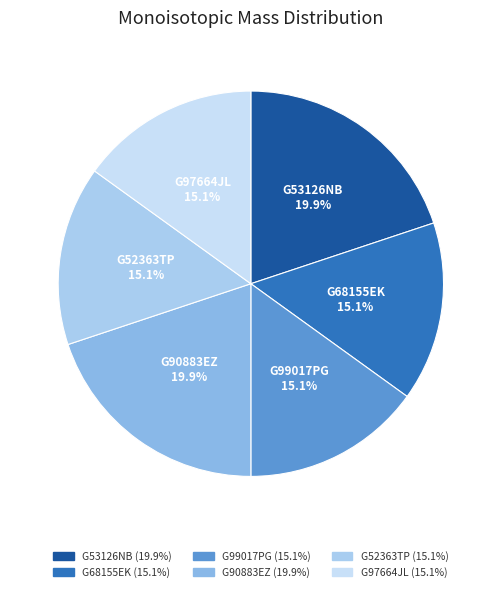

To the nearest percent, what is the difference between the largest and smallest slice percentages?

5%